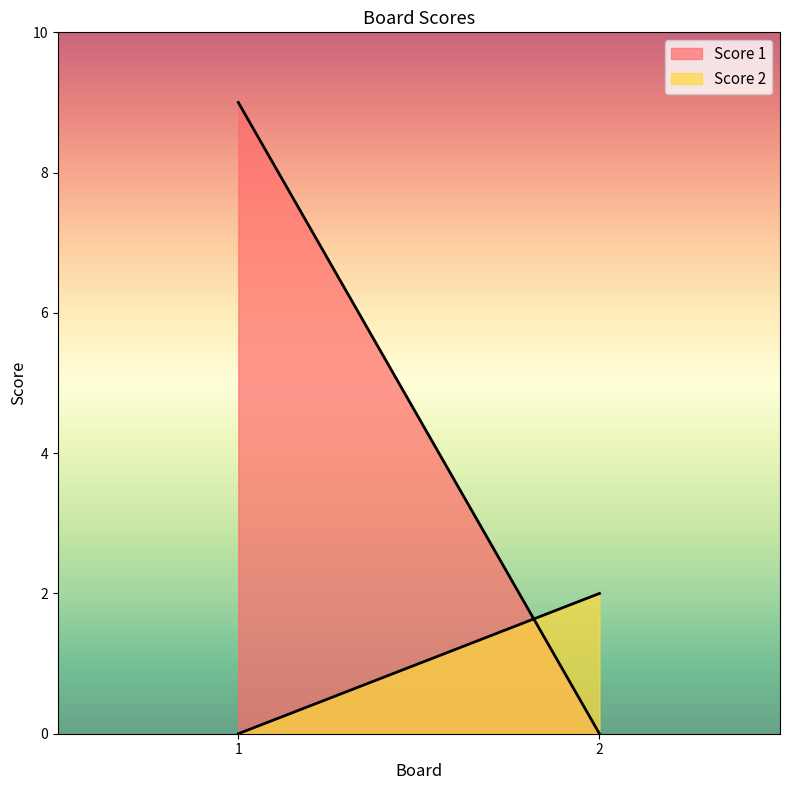

Which series changed the most between 1 and 2?

Score 1